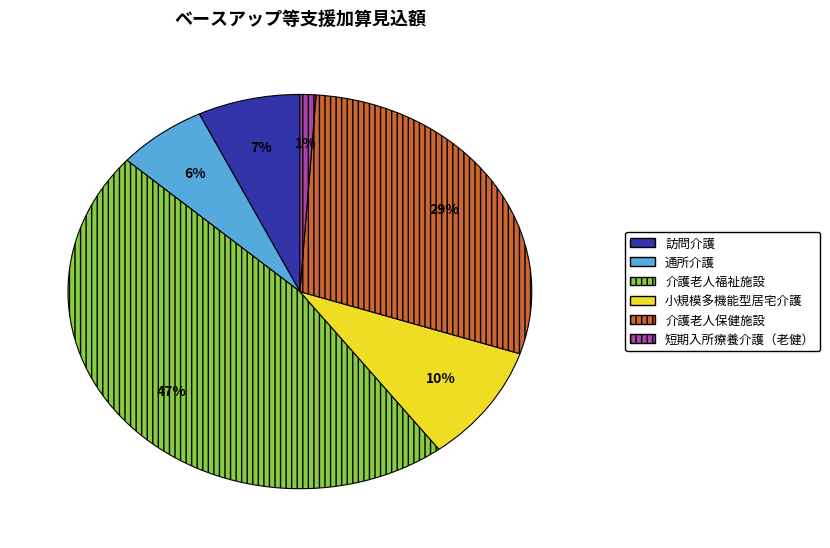

Which slice is the largest?

介護老人福祉施設